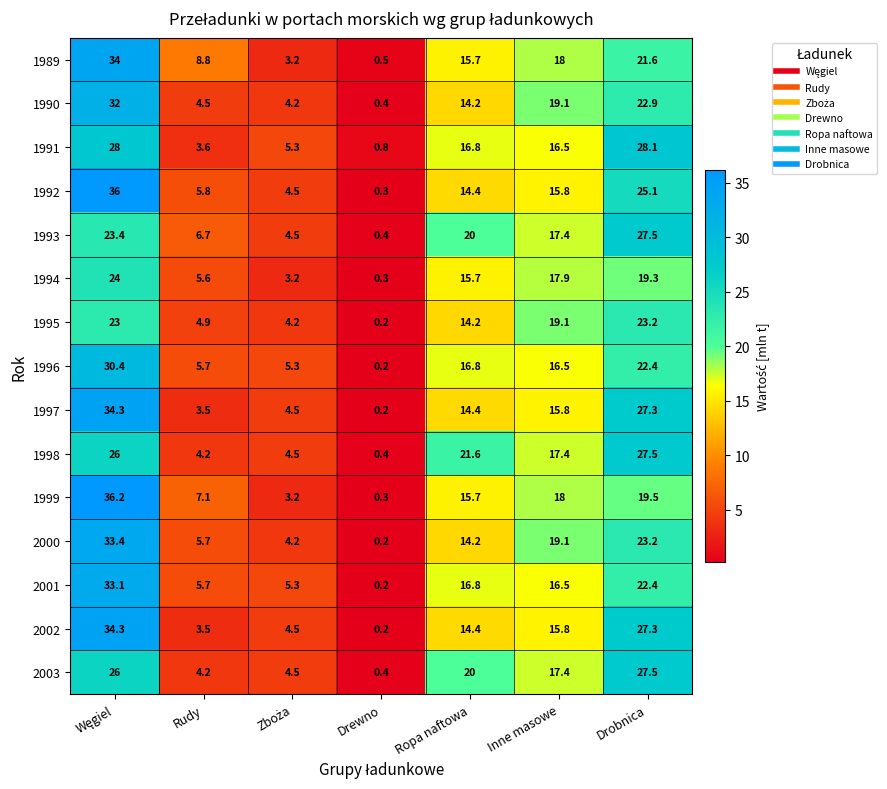

Count the number of data series in this chart.

15